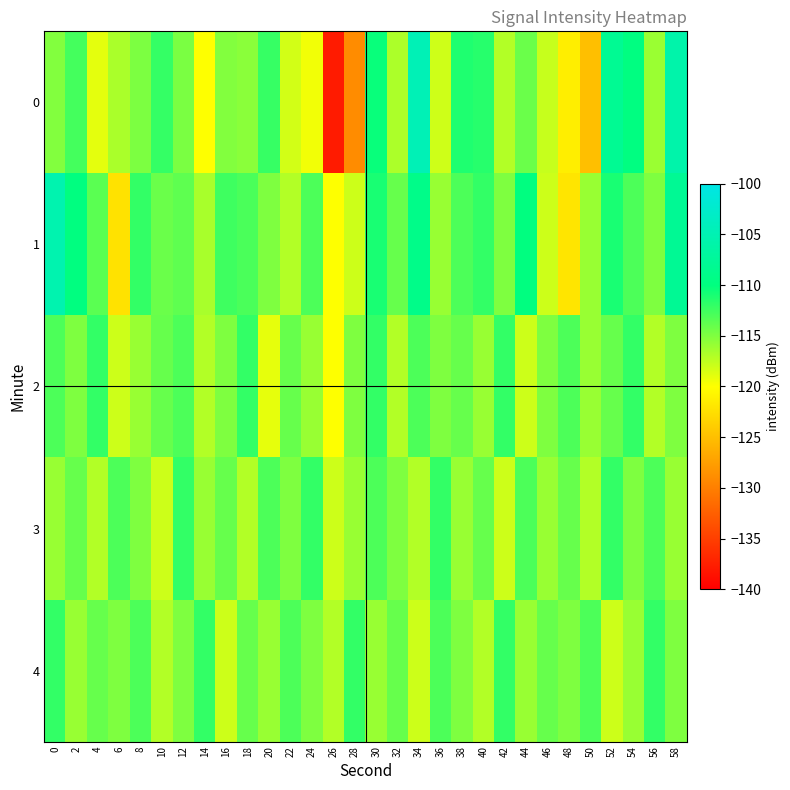

Reading right to left, extract all data points from this chart.

0: 58=-105.8	56=-116.0	54=-109.8	52=-108.0	50=-125.0	48=-121.3	46=-117.8	44=-114.2	42=-117.0	40=-111.5	38=-111.2	36=-118.1	34=-104.6	32=-116.8	30=-110.3	28=-129.0	26=-137.8	24=-119.5	22=-118.3	20=-112.2	18=-115.4	16=-115.1	14=-120.0	12=-114.8	10=-112.1	8=-114.9	6=-116.7	4=-119.0	2=-112.7	0=-115.1
1: 58=-108.0	56=-115.0	54=-113.0	52=-111.0	50=-116.0	48=-122.0	46=-118.0	44=-110.0	42=-115.0	40=-112.0	38=-113.0	36=-116.0	34=-109.0	32=-114.0	30=-111.0	28=-118.0	26=-120.0	24=-113.0	22=-117.0	20=-115.0	18=-113.0	16=-112.5	14=-116.6	12=-113.7	10=-114.2	8=-112.0	6=-122.2	4=-113.6	2=-109.9	0=-105.4
2: 58=-115.0	56=-117.0	54=-112.0	52=-114.0	50=-116.0	48=-113.0	46=-115.0	44=-118.0	42=-112.0	40=-116.0	38=-114.0	36=-115.0	34=-113.0	32=-117.0	30=-112.0	28=-115.0	26=-120.0	24=-116.0	22=-114.0	20=-119.0	18=-112.0	16=-115.0	14=-117.0	12=-113.0	10=-114.0	8=-116.0	6=-118.0	4=-112.0	2=-115.0	0=-113.0
3: 58=-116.0	56=-113.0	54=-115.0	52=-112.0	50=-117.0	48=-114.0	46=-116.0	44=-113.0	42=-118.0	40=-114.0	38=-116.0	36=-112.0	34=-117.0	32=-115.0	30=-113.0	28=-116.0	26=-118.0	24=-112.0	22=-115.0	20=-113.0	18=-117.0	16=-114.0	14=-116.0	12=-112.0	10=-118.0	8=-115.0	6=-113.0	4=-117.0	2=-114.0	0=-116.0
4: 58=-115.0	56=-112.0	54=-116.0	52=-118.0	50=-113.0	48=-115.0	46=-114.0	44=-116.0	42=-112.0	40=-117.0	38=-115.0	36=-113.0	34=-118.0	32=-114.0	30=-116.0	28=-112.0	26=-117.0	24=-115.0	22=-113.0	20=-116.0	18=-114.0	16=-118.0	14=-112.0	12=-115.0	10=-117.0	8=-113.0	6=-115.0	4=-114.0	2=-116.0	0=-112.0